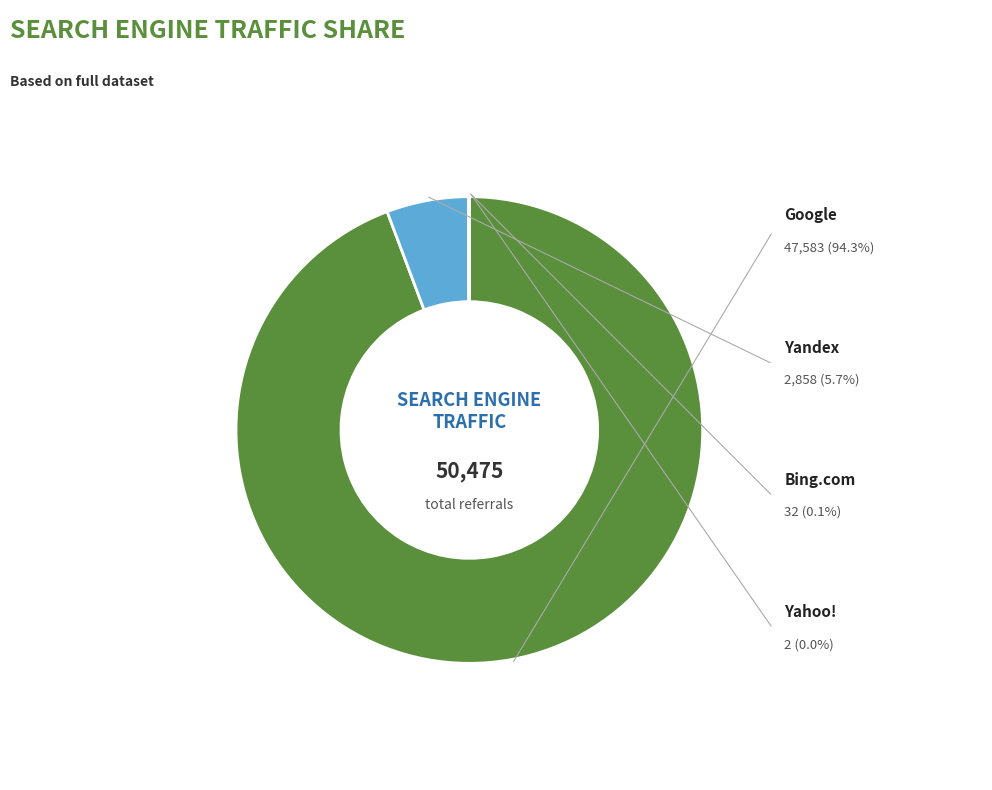

Is there any slice that represents more than half of the pie?

Yes